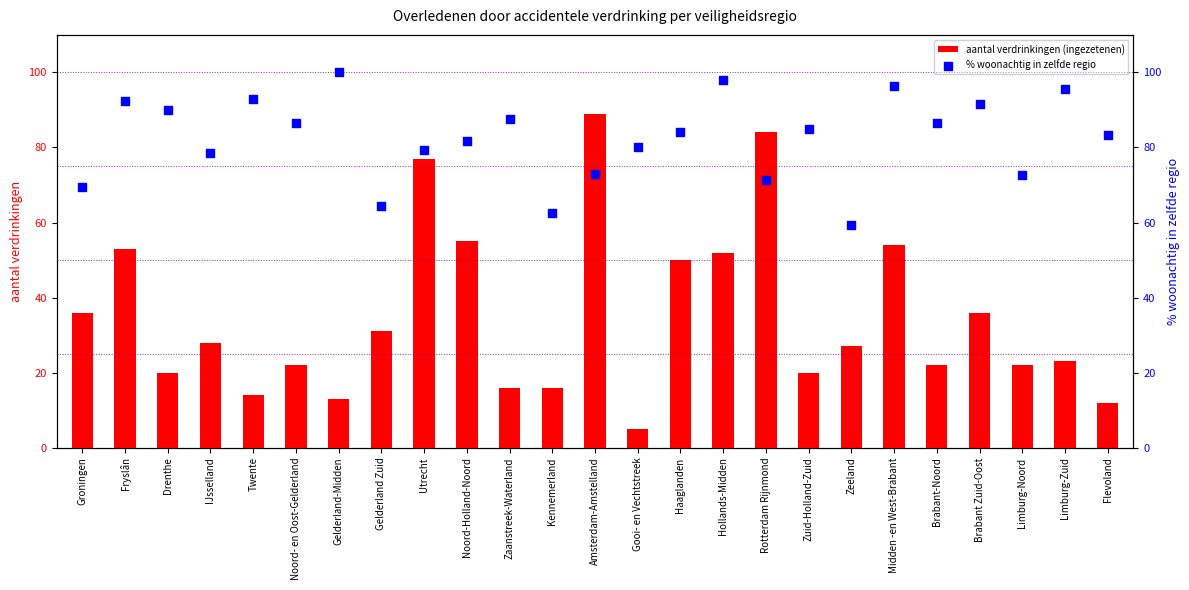

Which series contains the lowest Y value?

aantal verdrinkingen (ingezetenen)